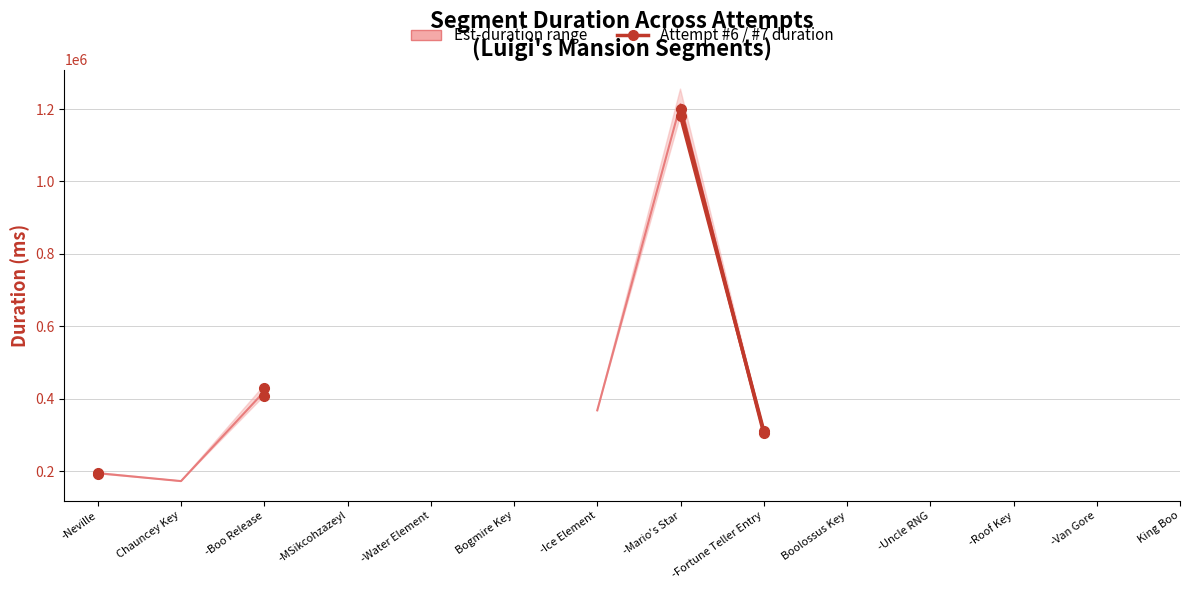

What position from the right is -Neville?

14